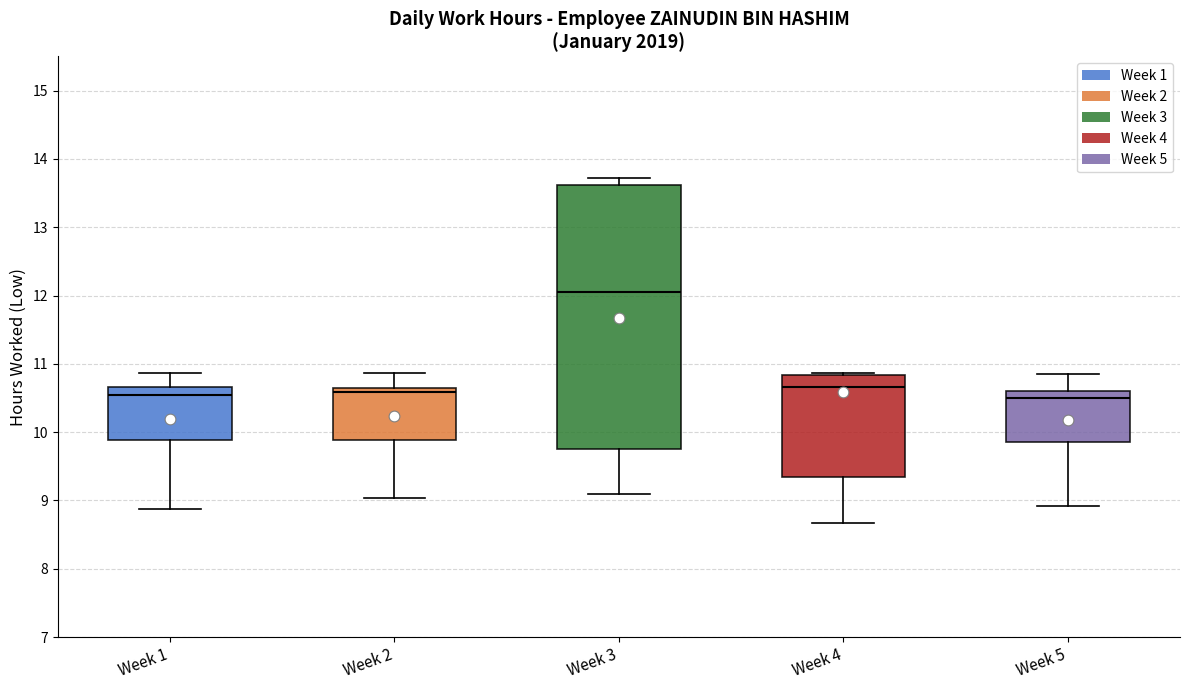

Which box is the tallest, from its lower edge to its upper edge?

Week 3